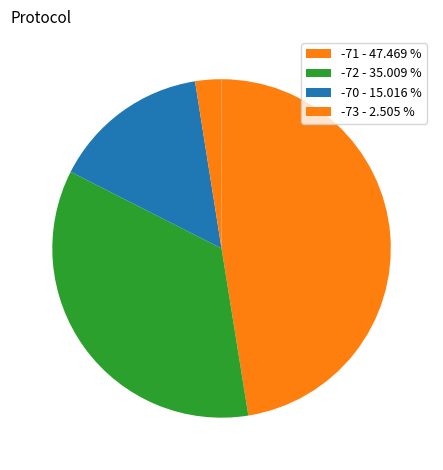

Which slice is the largest?

-71 - 47.469 %